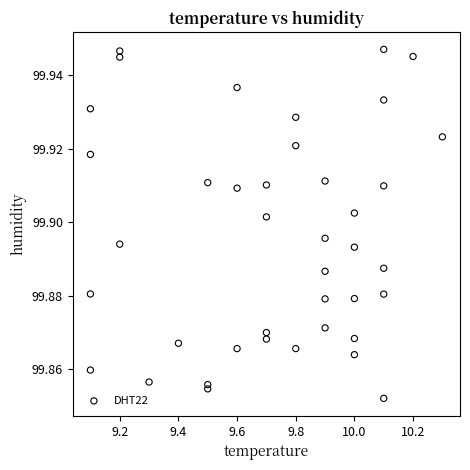

What is the range of X values (max minus min)?

1.2